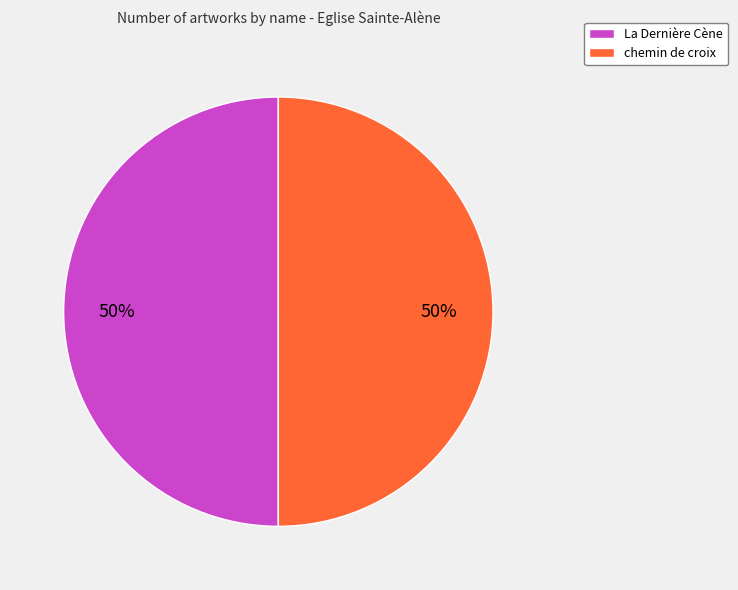

Is the sum of La Dernière Cène and chemin de croix greater than half?

Yes